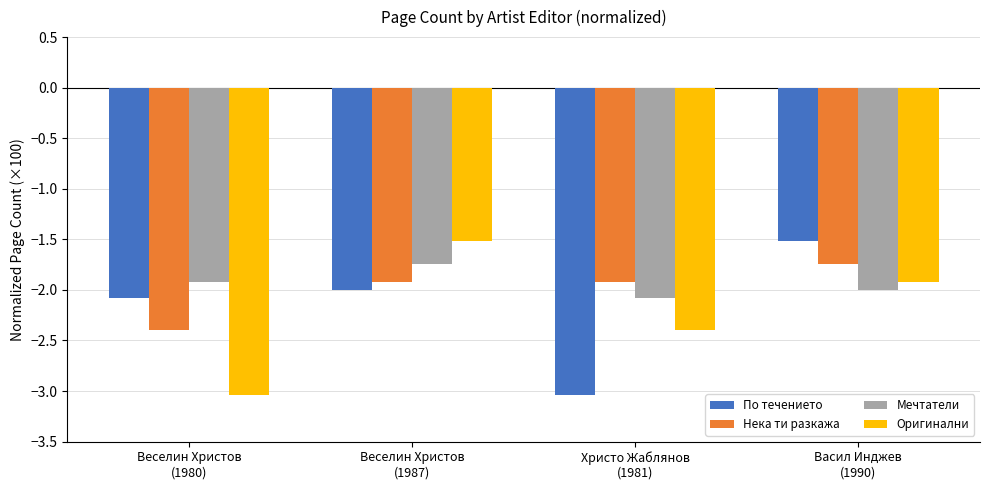

What is the sum of all Нека ти разкажа values?

-8.0